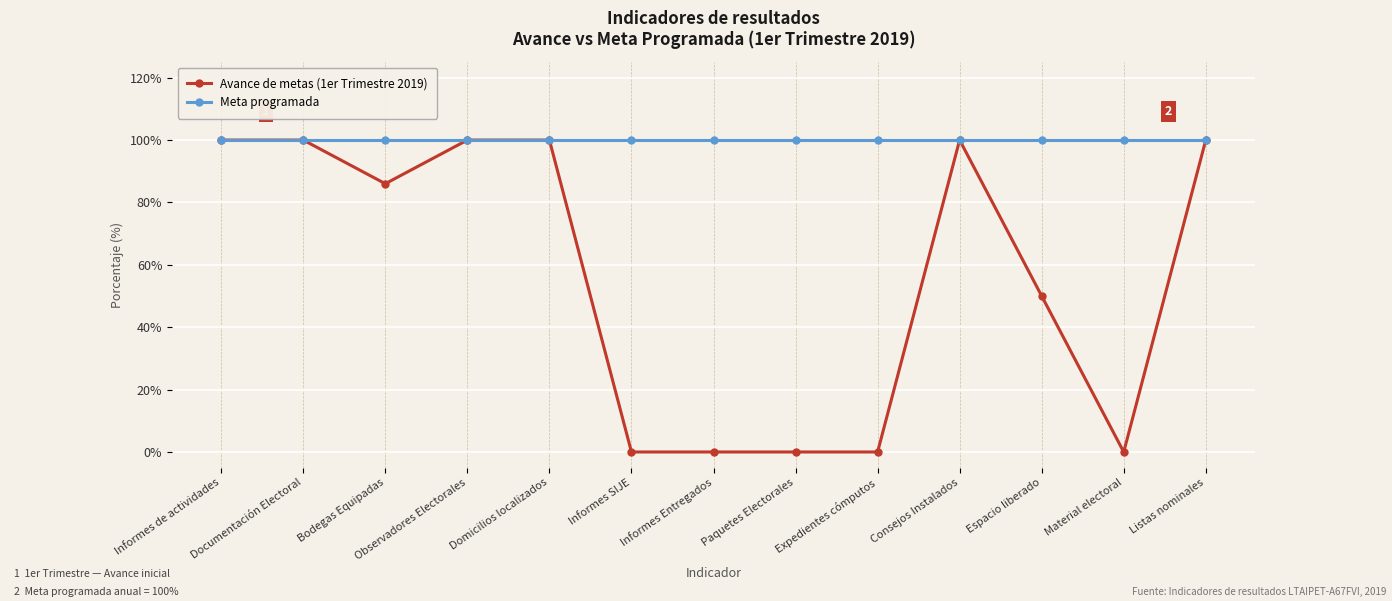

Is the value of Avance de metas (1er Trimestre 2019) at Paquetes Electorales greater than the value of Meta programada at Paquetes Electorales?

No